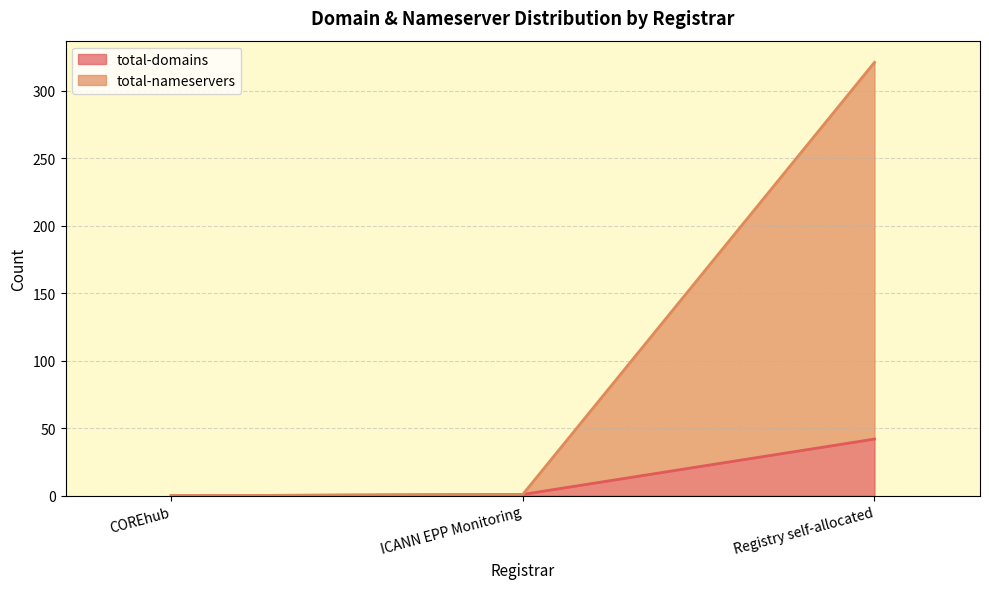

What is the greatest value displayed?

321